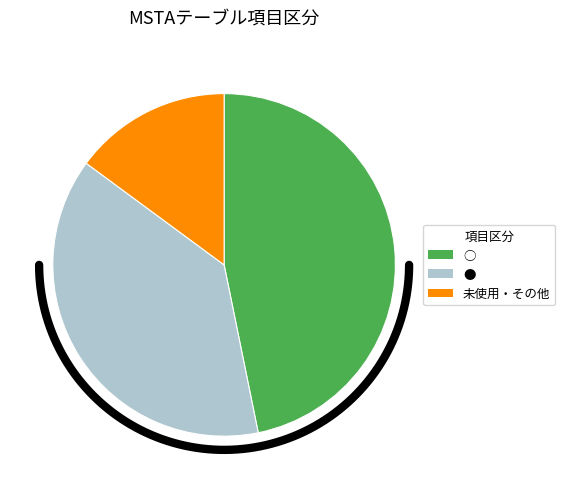

Do 2 and 1 together represent more than half of the pie?

Yes